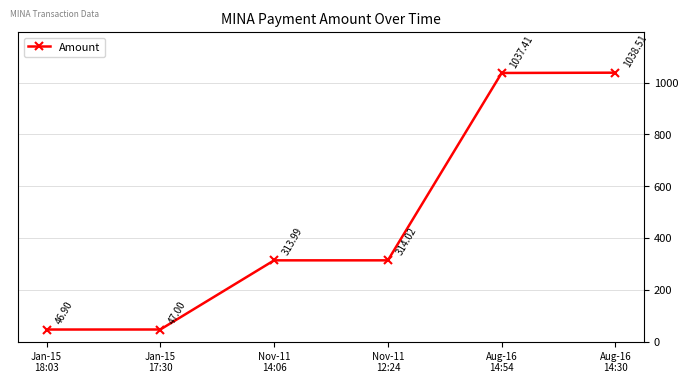

Reading left to right, what are all the values shown in this chart?

Jan-15
18:03=46.9	Jan-15
17:30=47.0	Nov-11
14:06=314.0	Nov-11
12:24=314.0	Aug-16
14:54=1037.4	Aug-16
14:30=1038.5